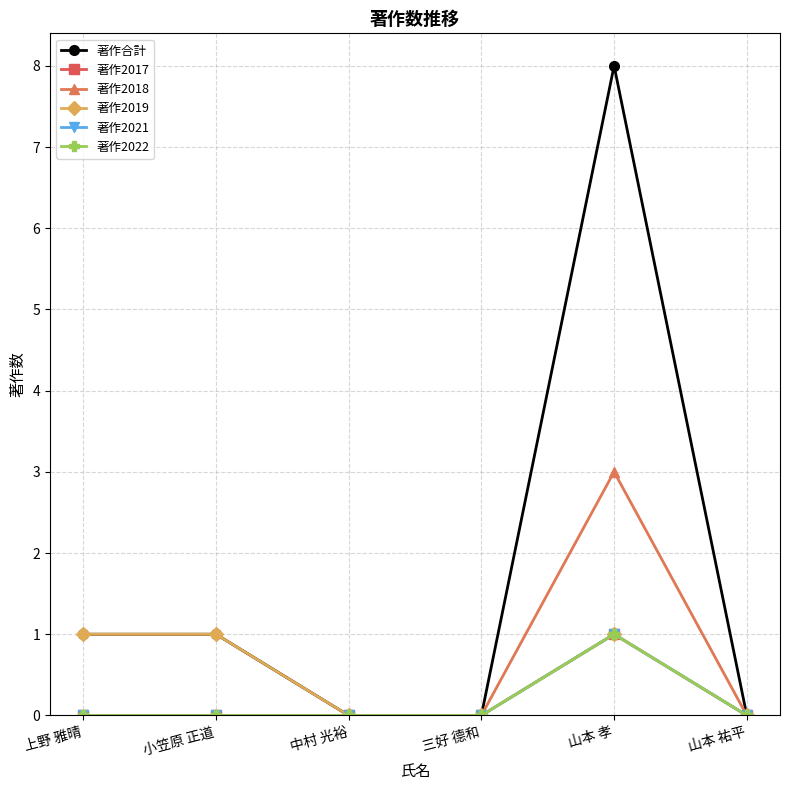

What is the difference between the highest and lowest values at 小笠原 正道?

1